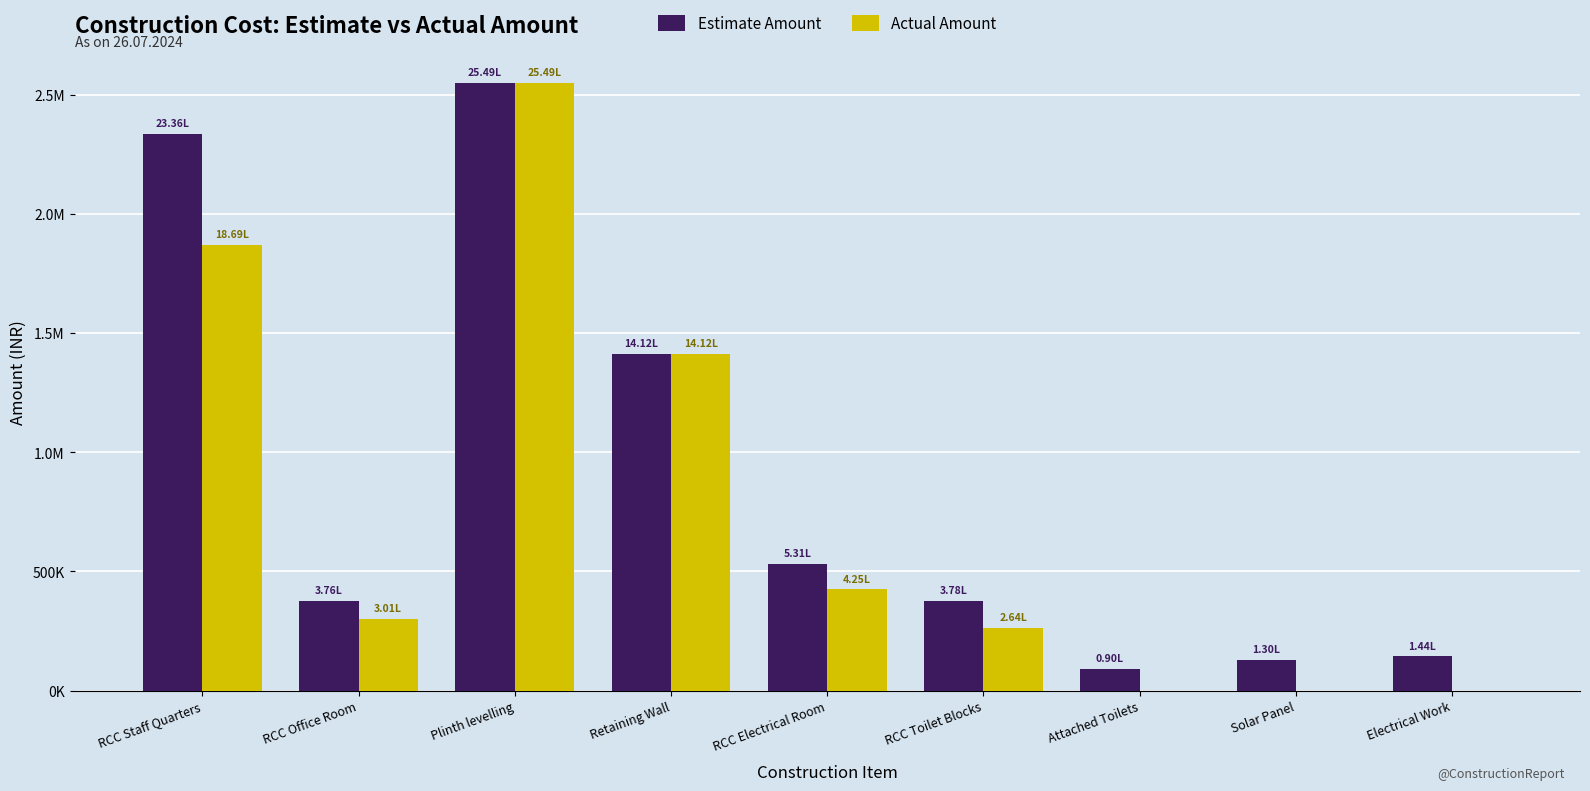

What is the difference between the second highest and second lowest values in the Estimate Amount series?

2206600